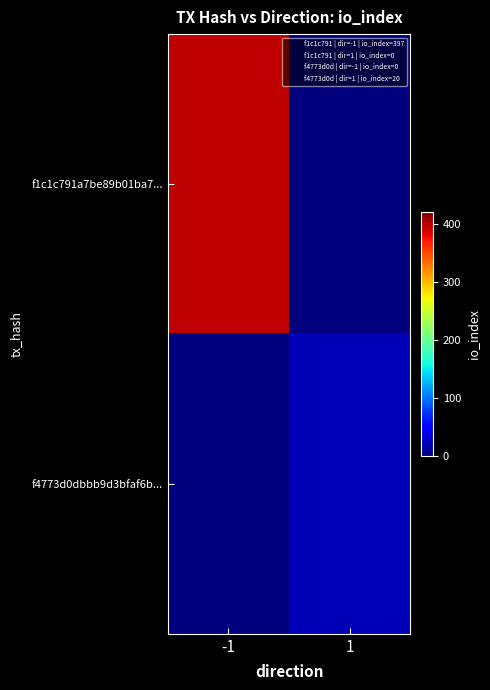

At -1, list the series in order from largest to smallest.

f1c1c791a7be89b01ba7..., f4773d0dbbb9d3bfaf6b...